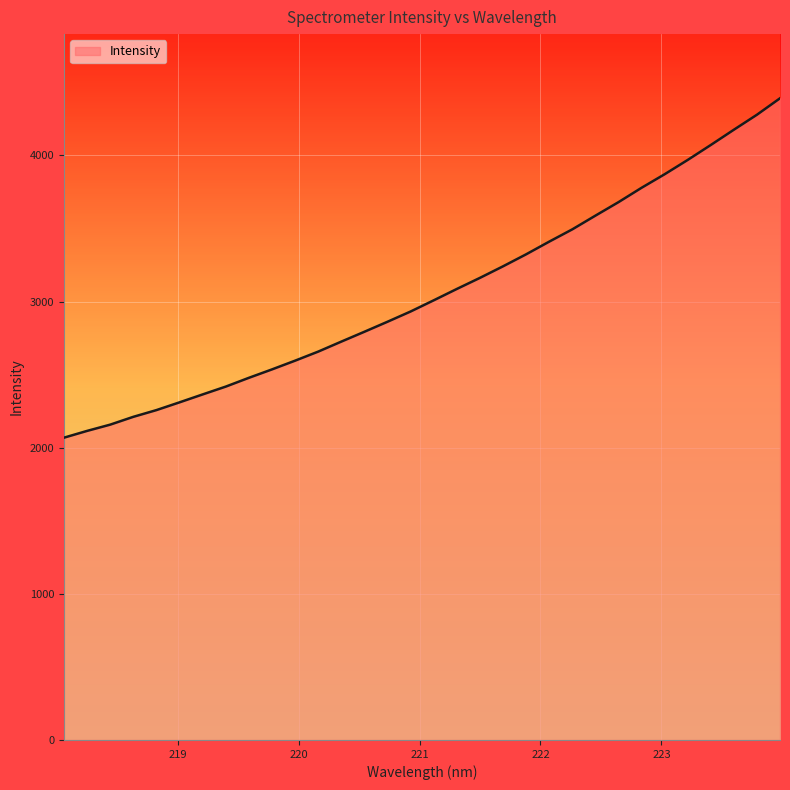

What is the minimum value shown in the chart?

2068.6